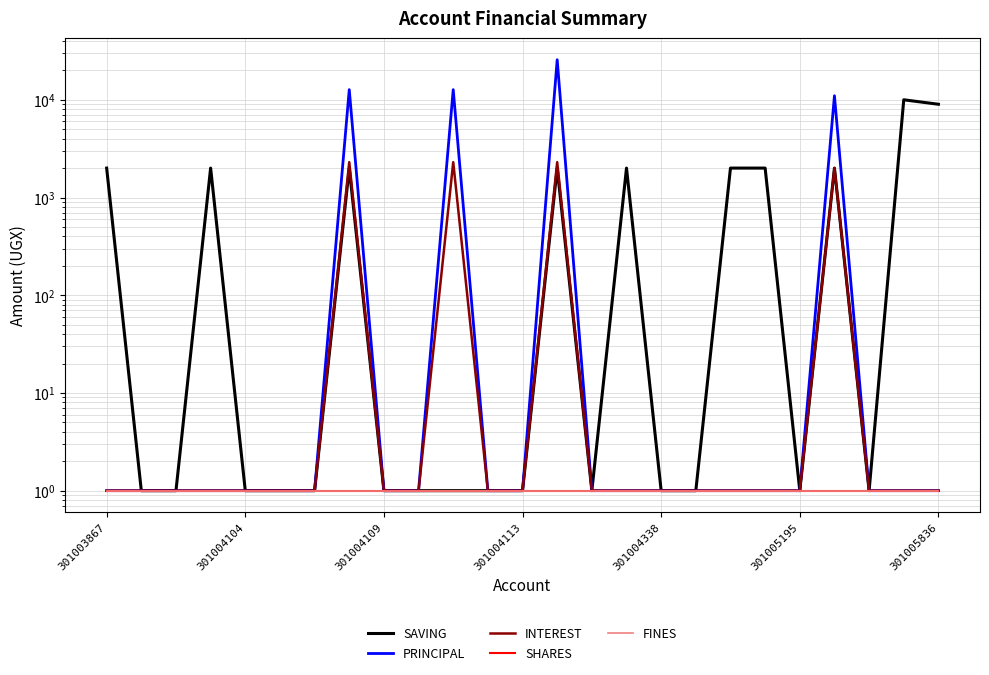

Is it true that FINES equals 1 at 13?

True